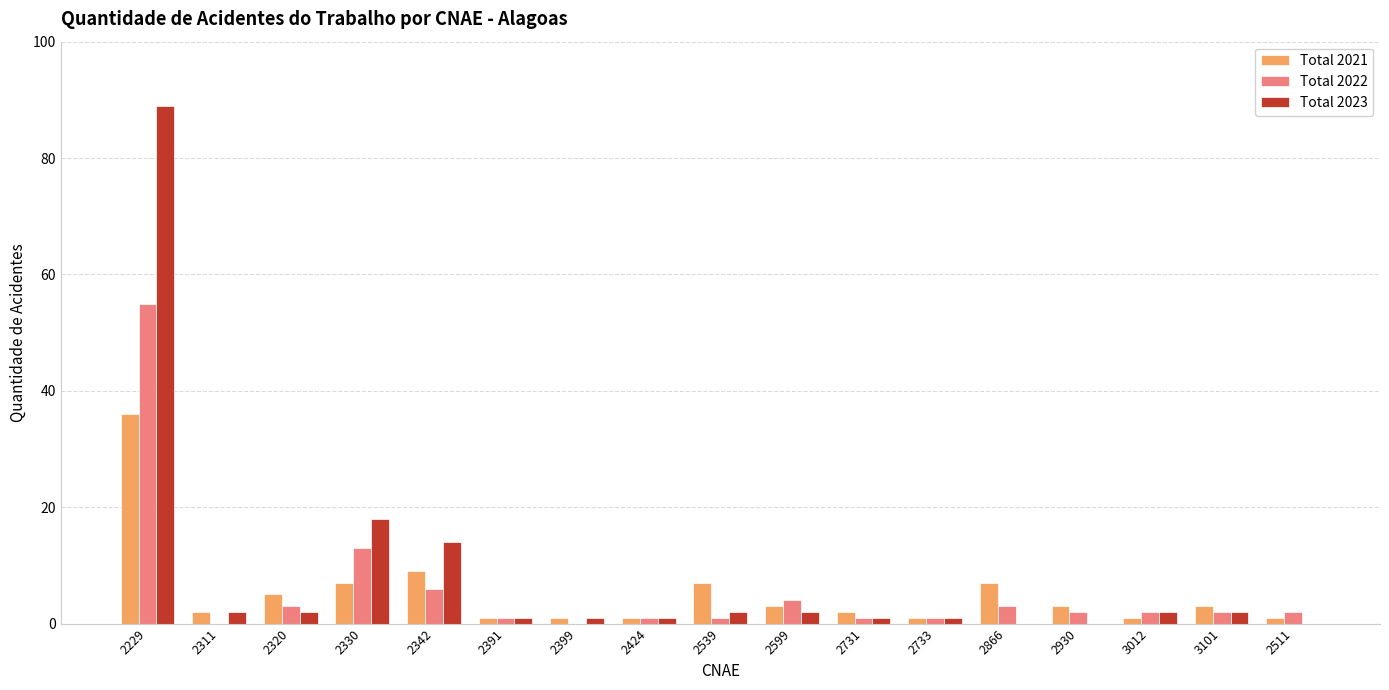

How many groups of bars are there?

17